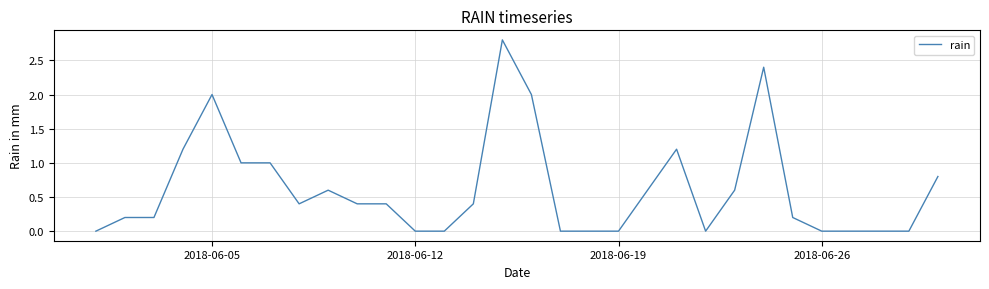

Reading left to right, list all the values displayed in this chart.

0.0	0.2	0.2	1.2	2.0	1.0	1.0	0.4	0.6	0.4	0.4	0.0	0.0	0.4	2.8	2.0	0.0	0.0	0.0	0.6	1.2	0.0	0.6	2.4	0.2	0.0	0.0	0.0	0.0	0.8